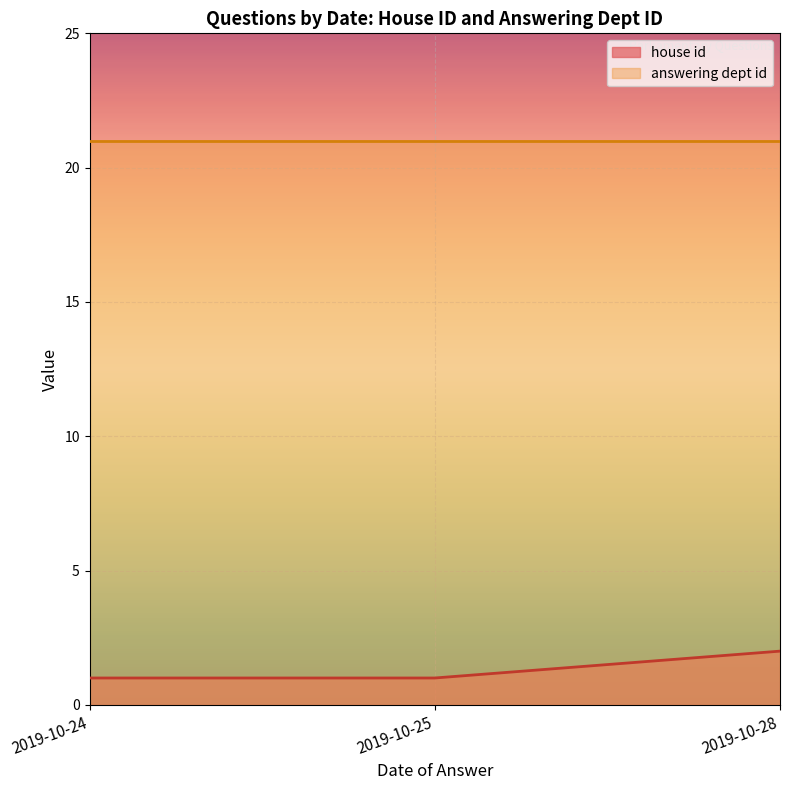

The value of house id at 2019-10-24 is 1. True or false?

True